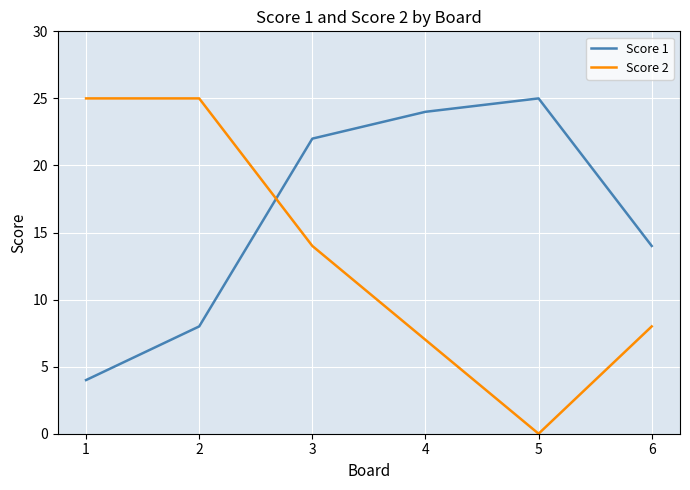

Which series ends up on top after the final intersection of Score 2 and Score 1?

Score 1